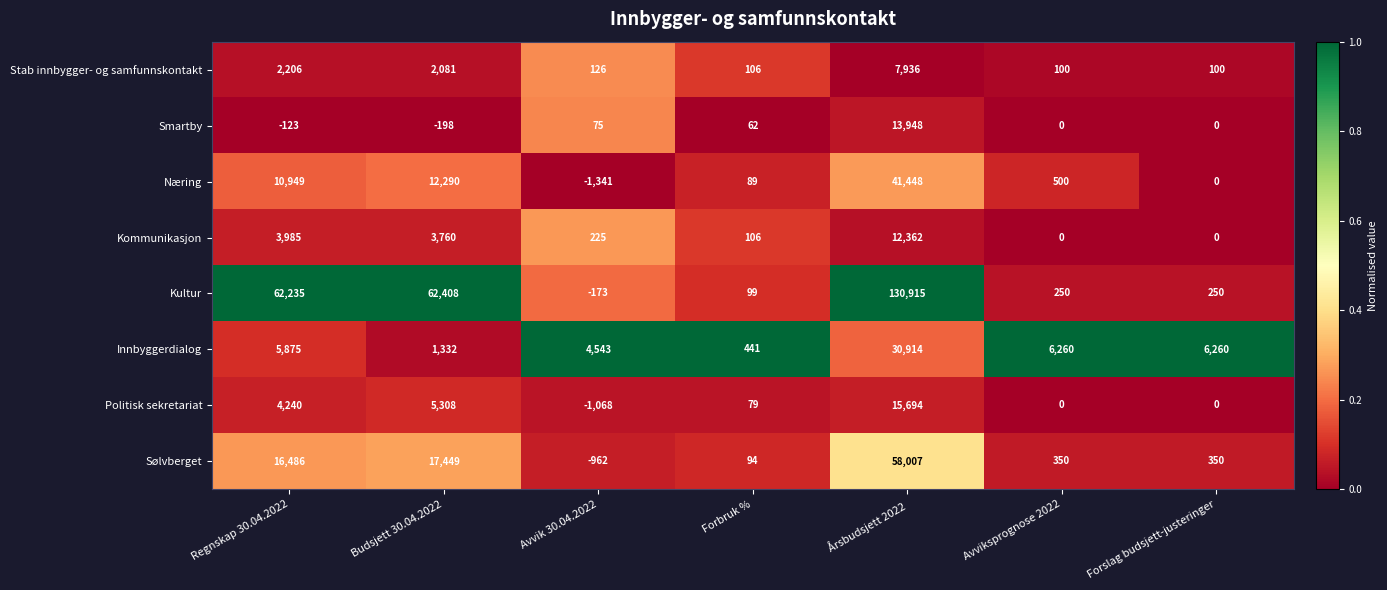

At how many categories does at least one series exceed 0?

7